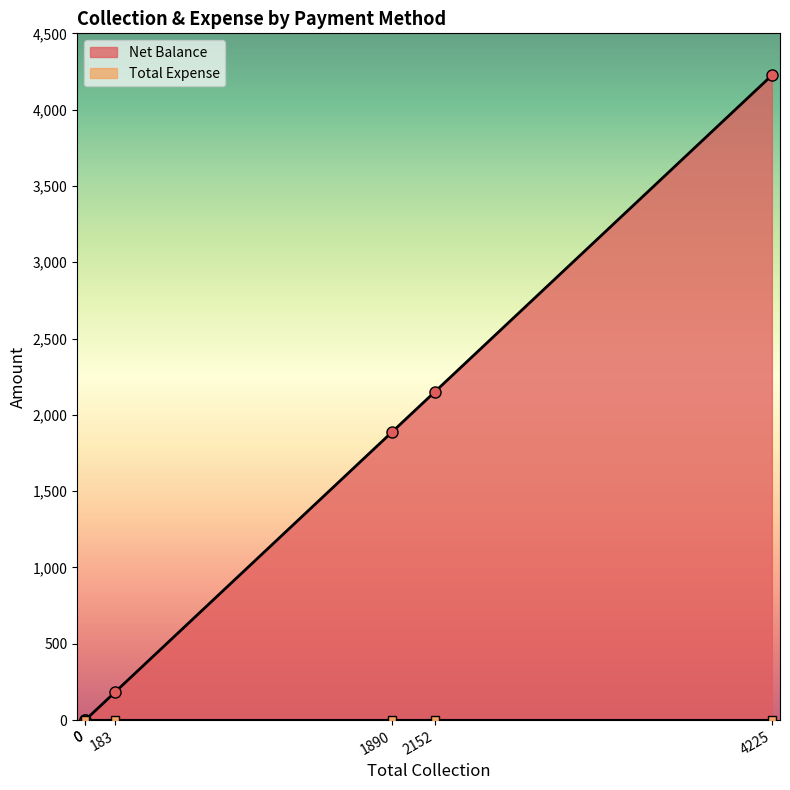

True or false: Net Balance and Total Expense cross at least once.

False